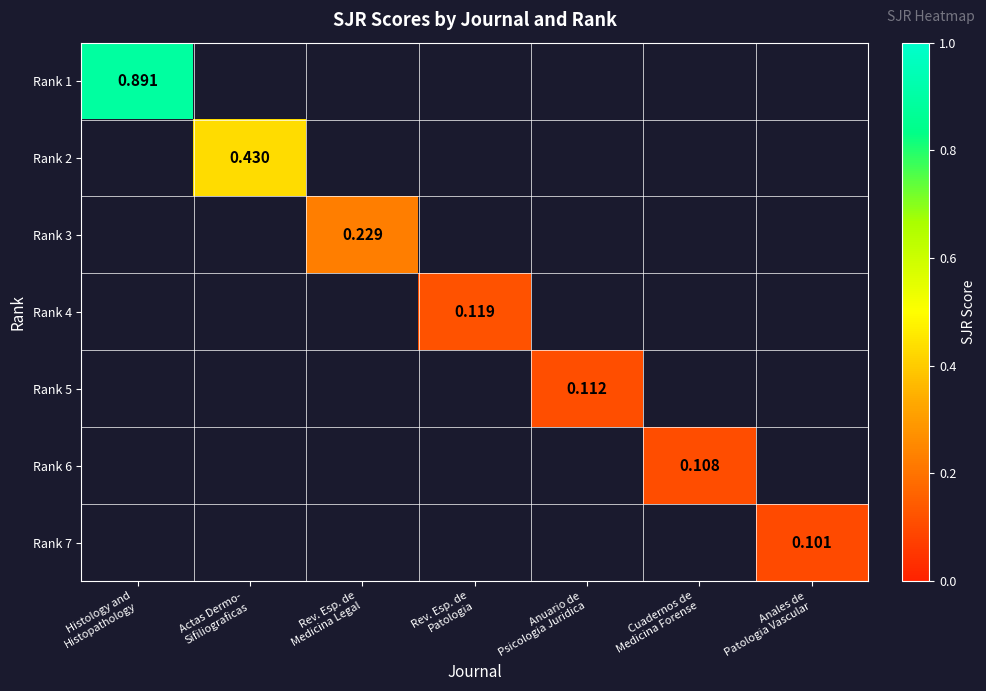

Is the value of Rank 6 at Anales de Patologia Vascular greater than the value of Rank 4 at Rev. Esp. de Patologia?

No